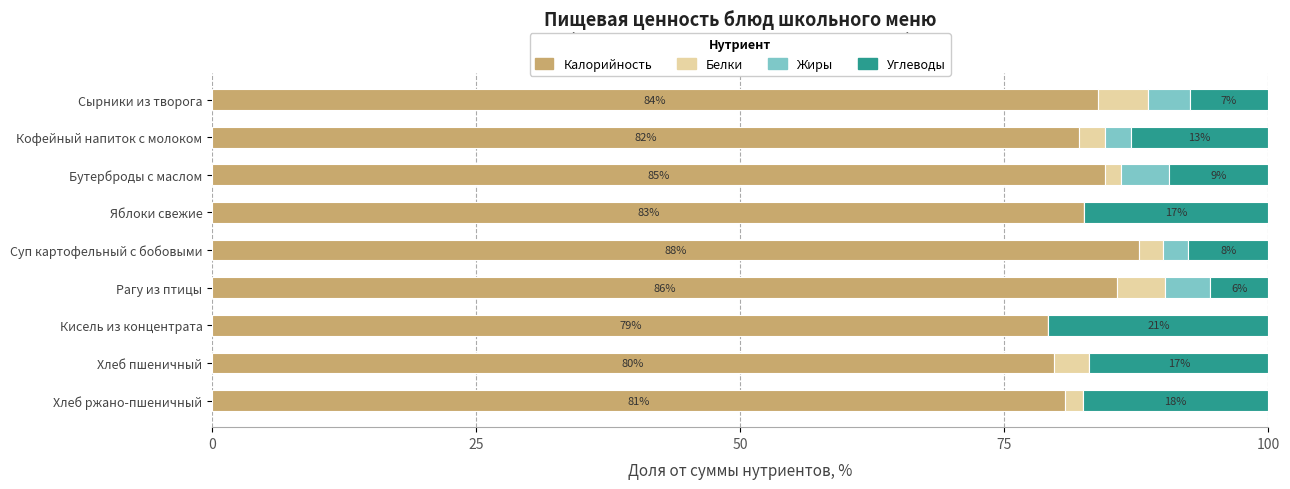

True or false: Калорийность has a value of 33.7 at Кофейный напиток с молоком.

False